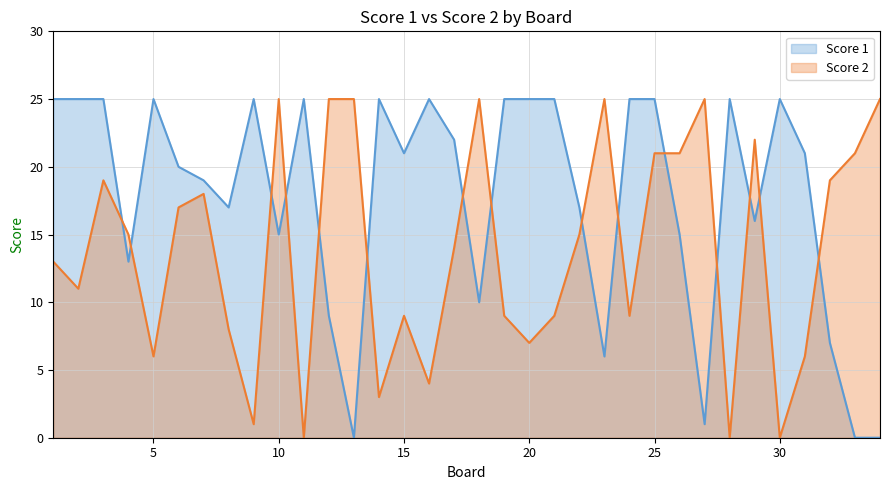

How many distinct data groups are displayed?

2